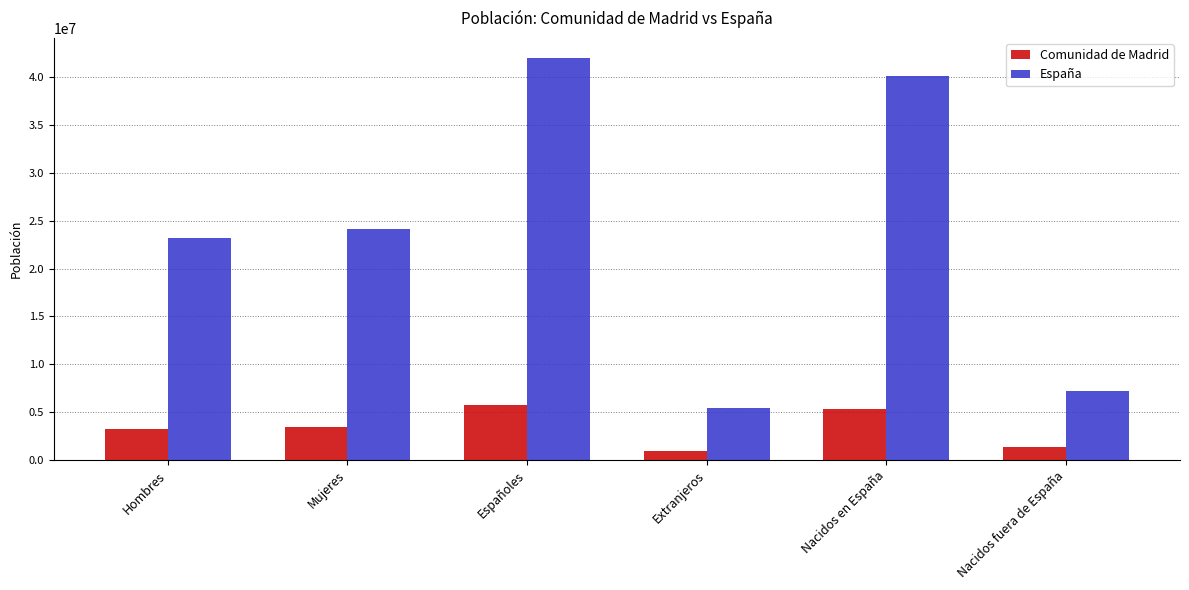

What is the label of the 1st bar from the left?

Hombres